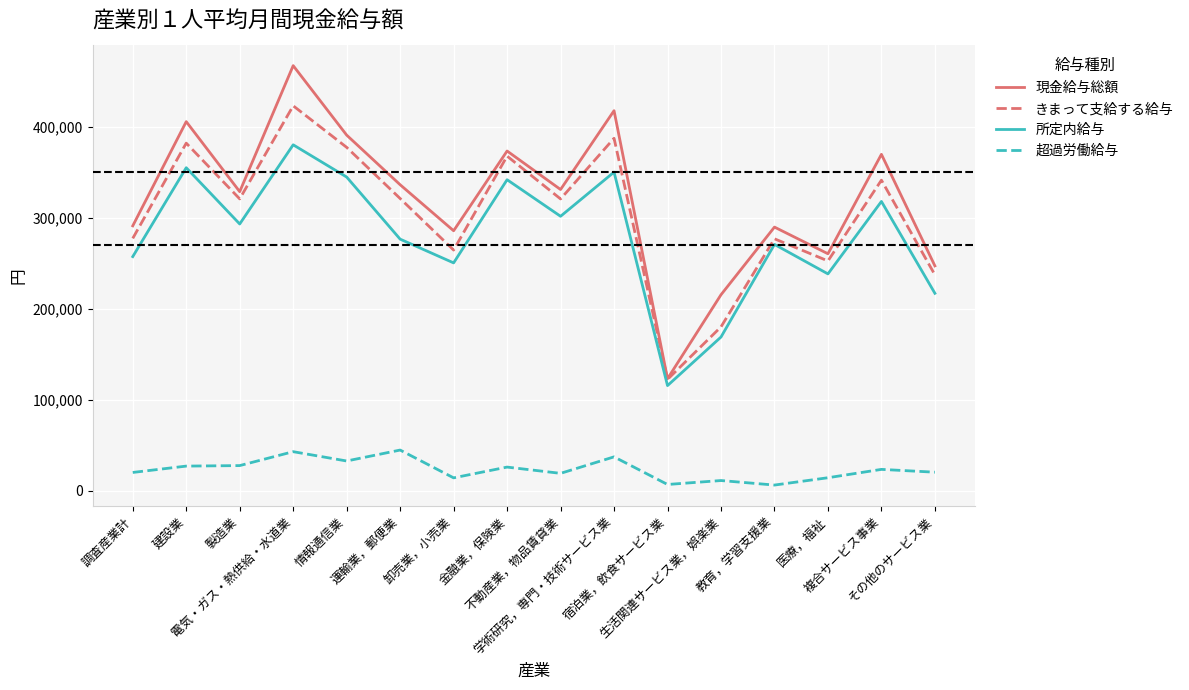

What is the greatest value displayed?

466926